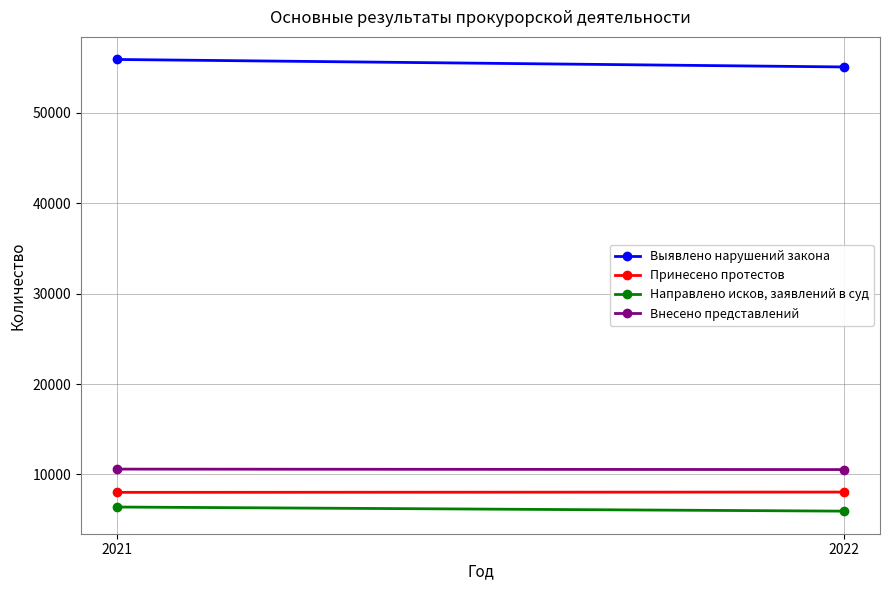

Rank the series by their maximum value, from lowest to highest.

Направлено исков, заявлений в суд, Принесено протестов, Внесено представлений, Выявлено нарушений закона